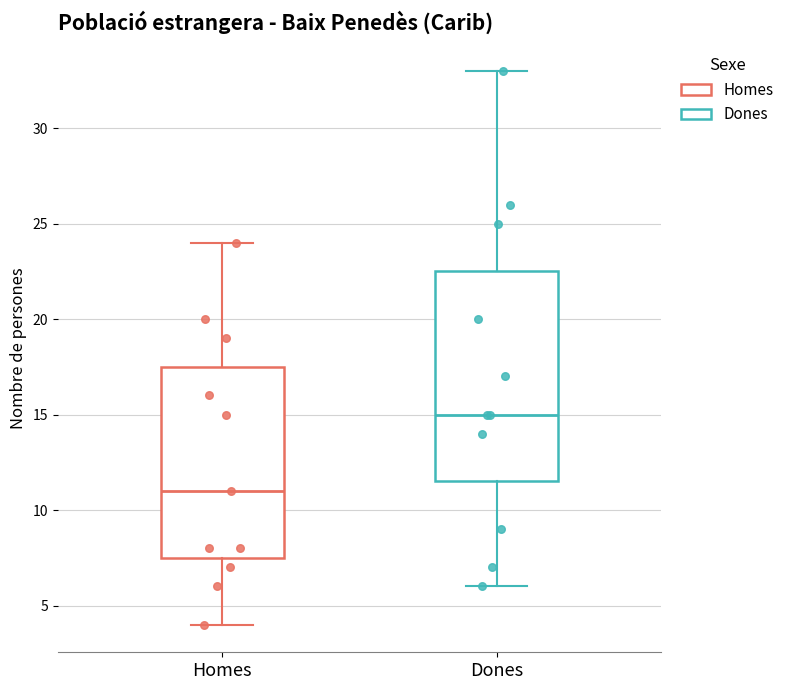

Which box's median line is the lowest?

Homes